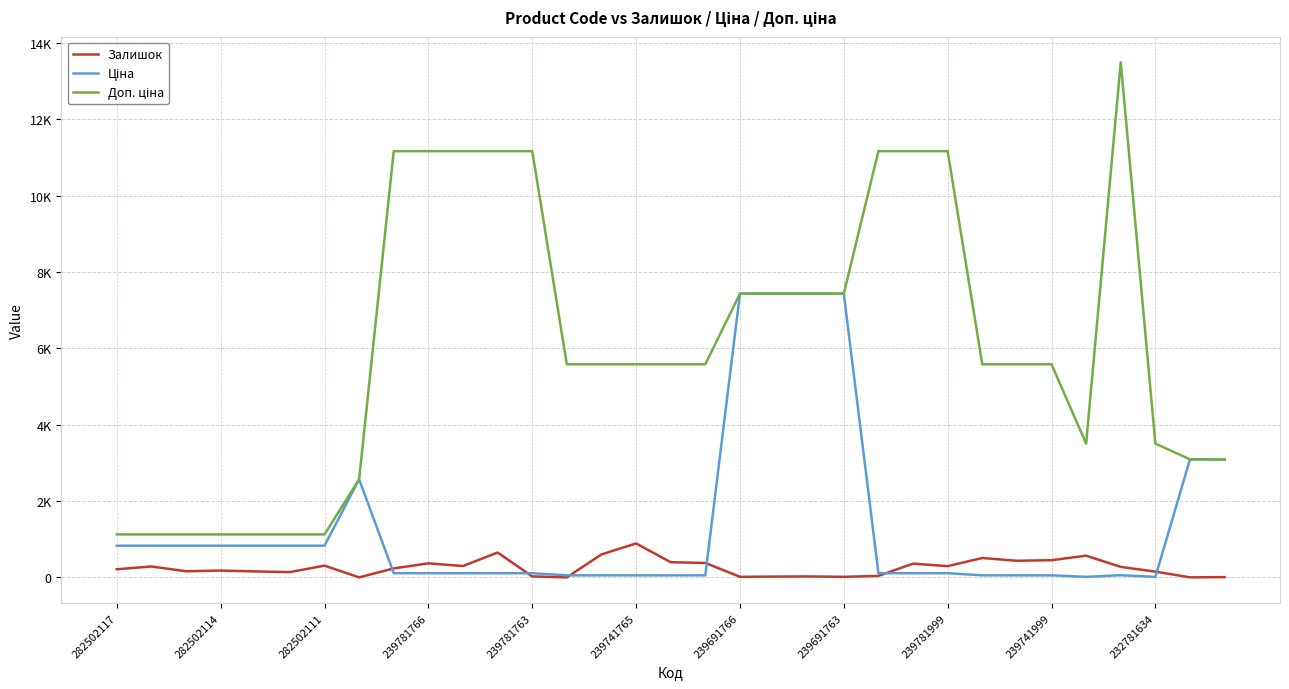

List the series in order of their overall mean, highest first.

Доп. ціна, Ціна, Залишок